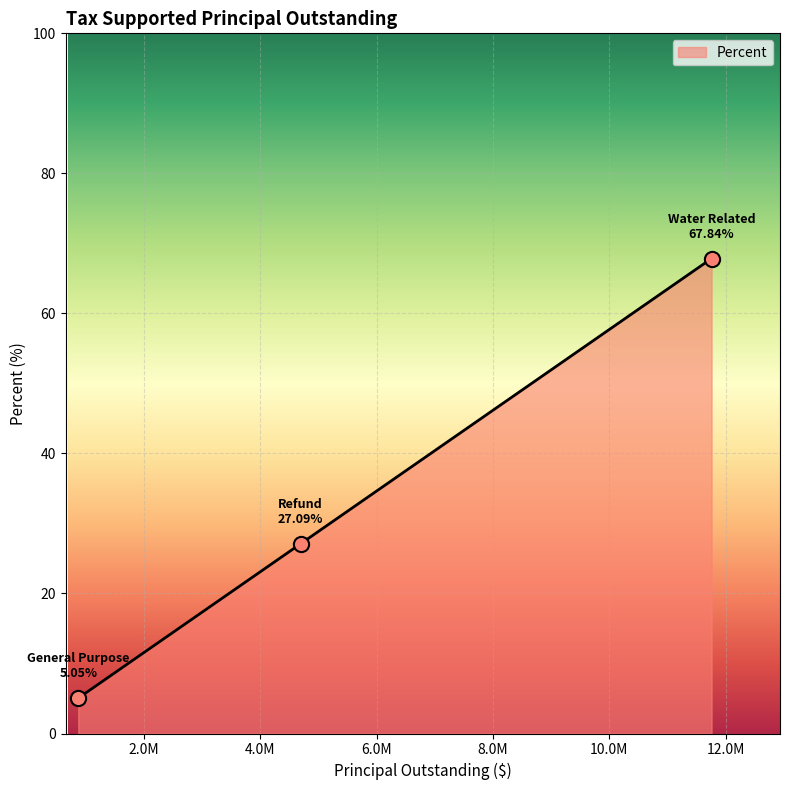

What is the ratio of the value at General Purpose to the value at Water Related?

0.1